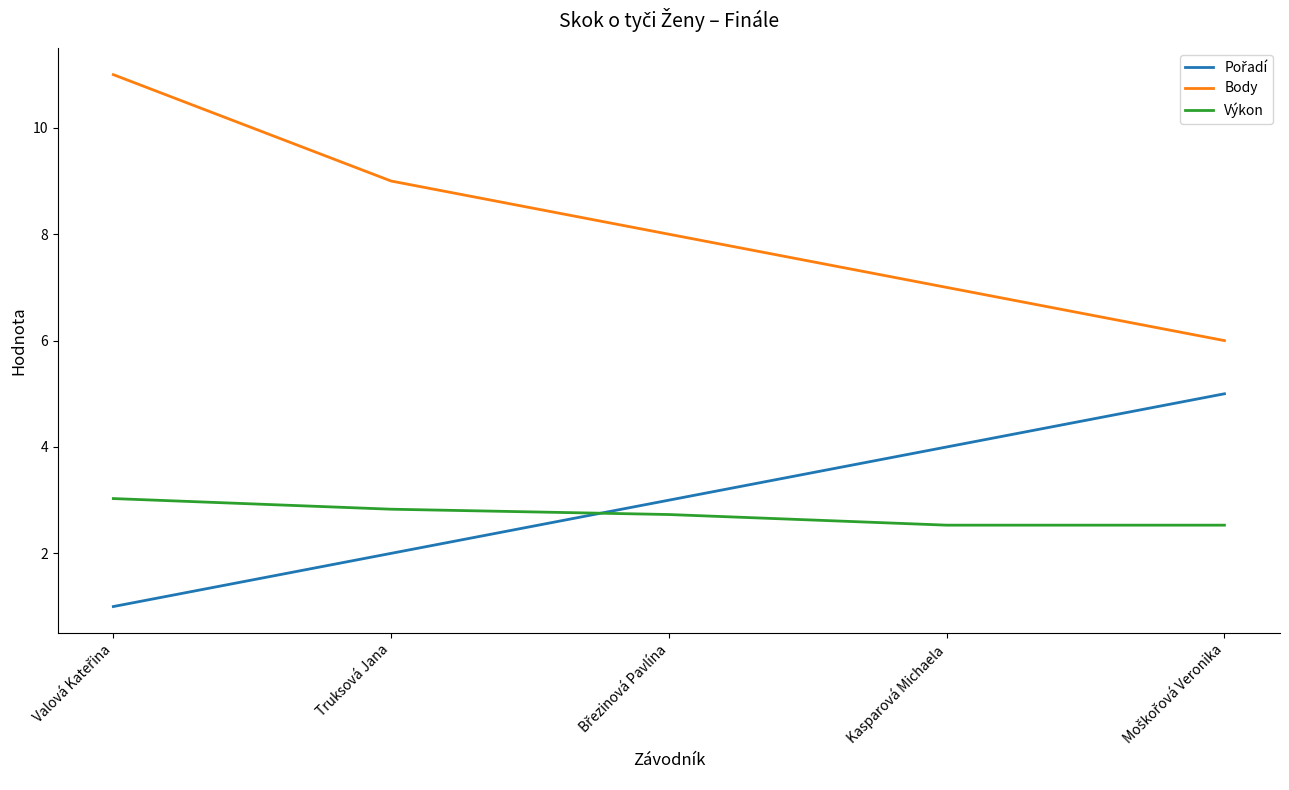

Read the Výkon value at Kasparová Michaela.

2.5